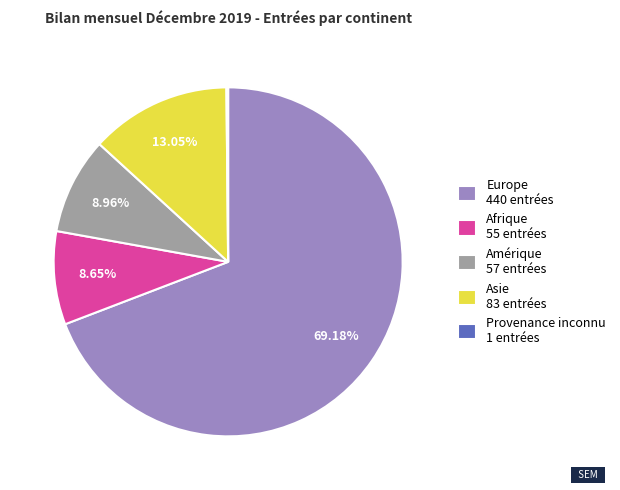

To the nearest percent, what is the difference between the largest and smallest slice percentages?

69%